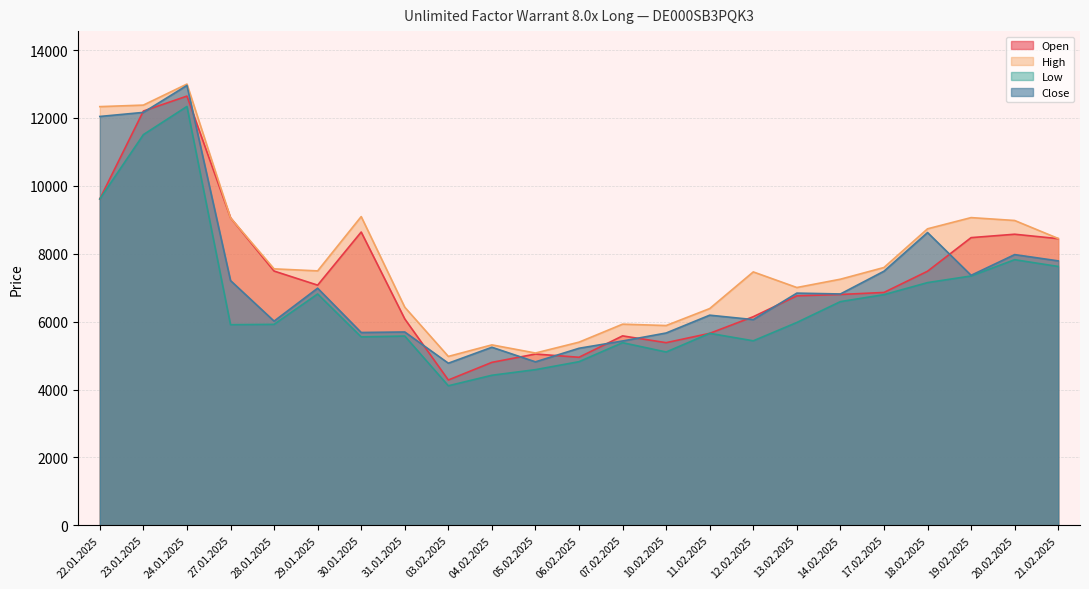

Where is Close nearest to the value 8867?

18.02.2025